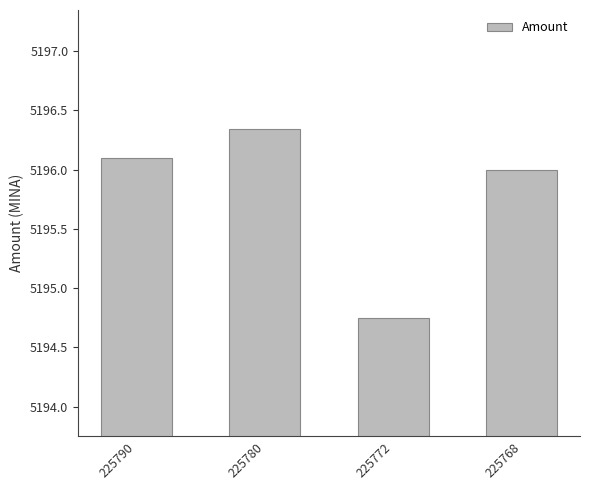

What is the value of the 1st bar from the left?

5196.1